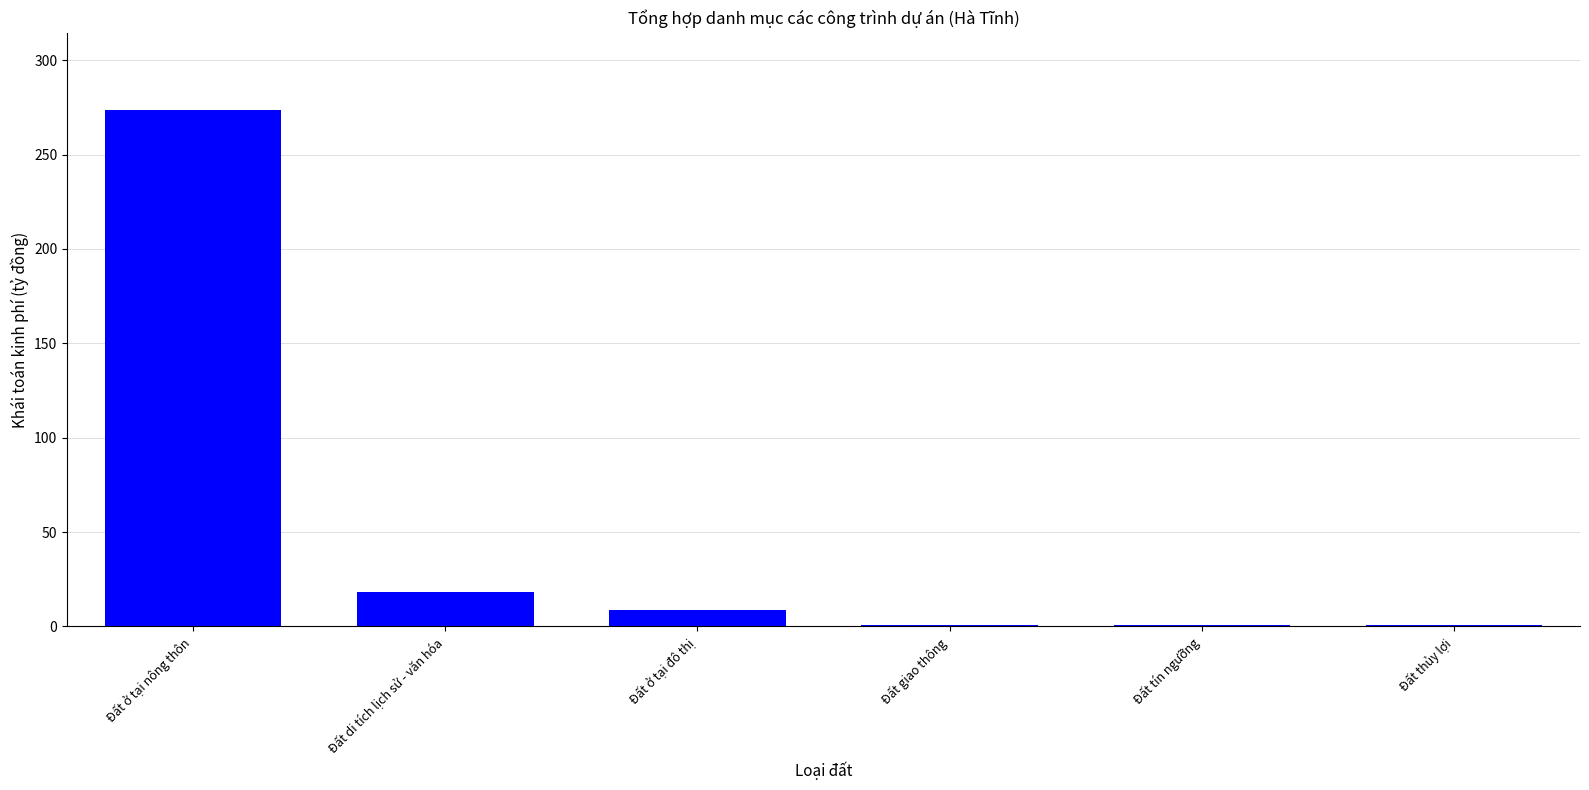

What is the change in value from Đất di tích lịch sử - văn hóa to Đất ở tại đô thị?

-10.0